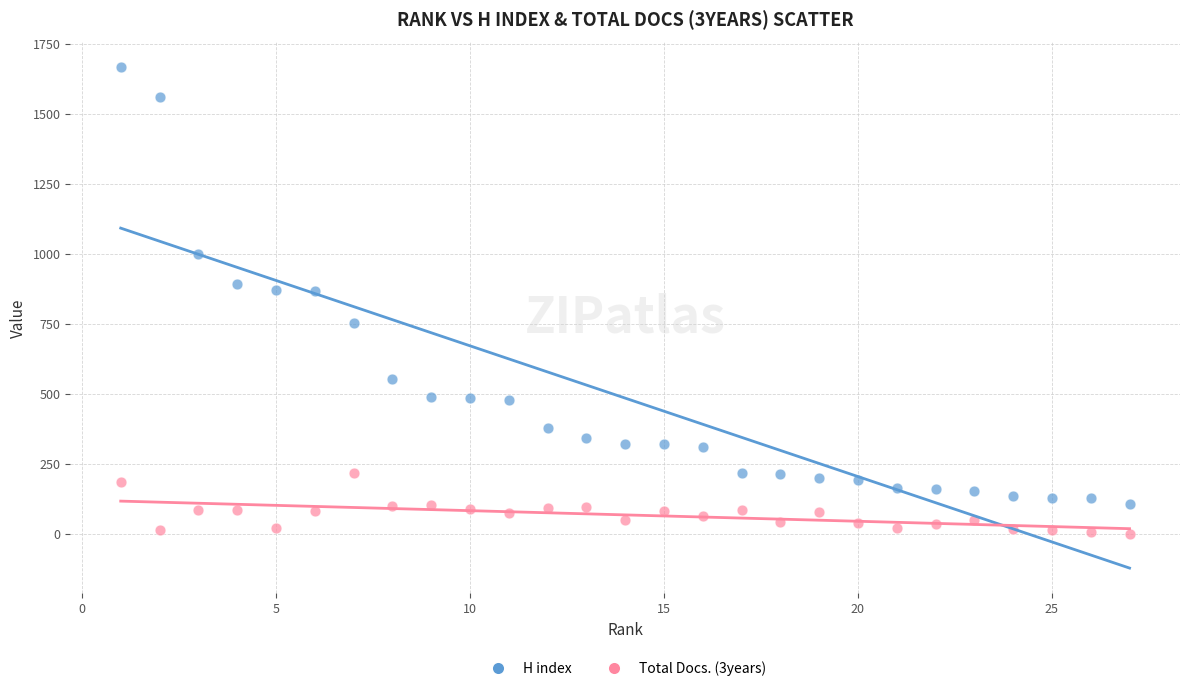

Which series reaches the maximum Y coordinate?

H index